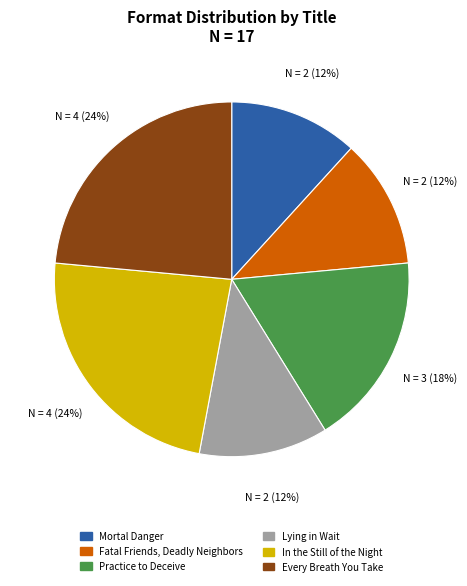

Does Fatal Friends, Deadly Neighbors account for over 50% of the chart?

No